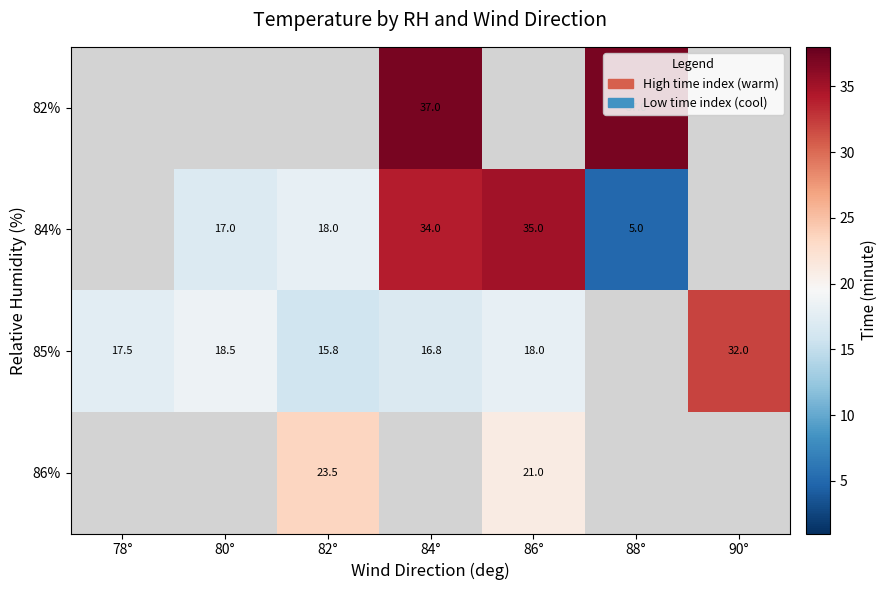

At which category does the chart reach its peak across all series?

84°